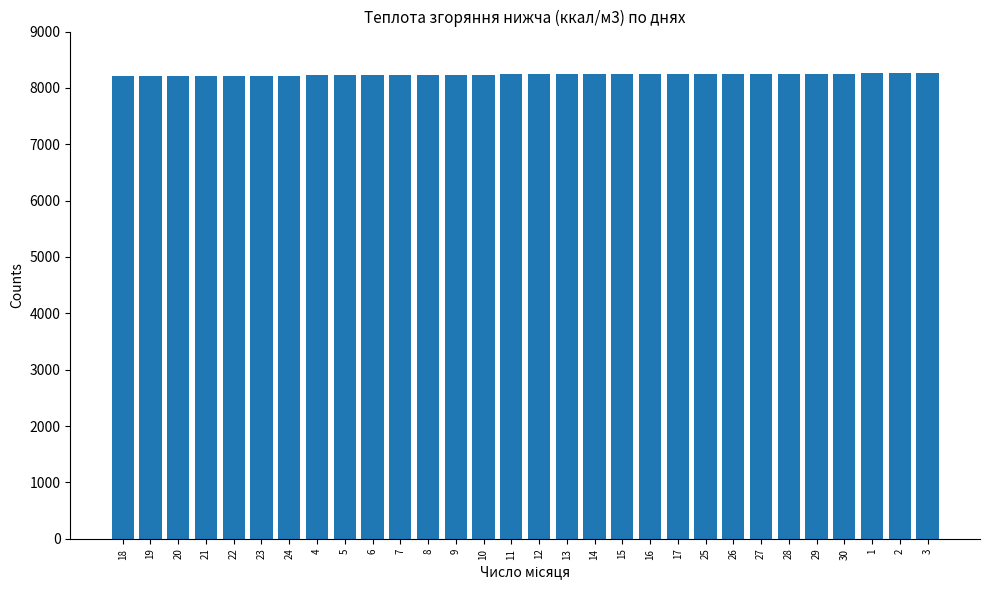

What is the ratio of the value at 22 to the value at 18?

1.0